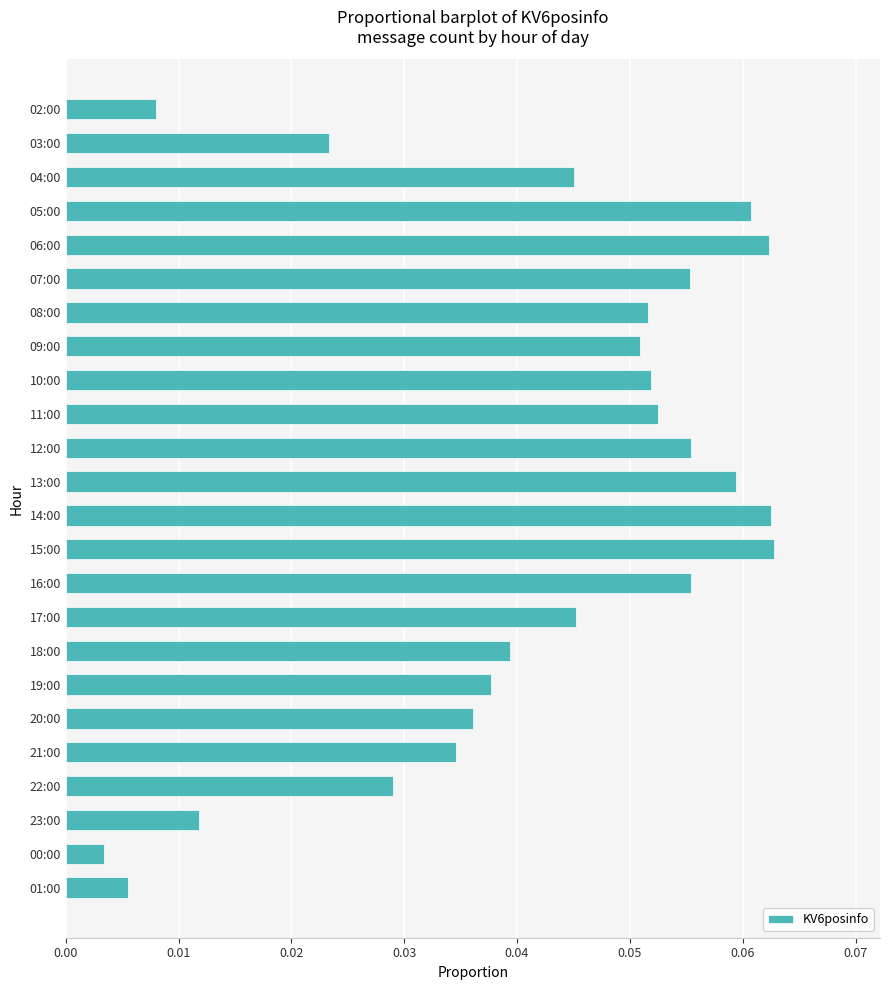

How many bars are there in total?

24